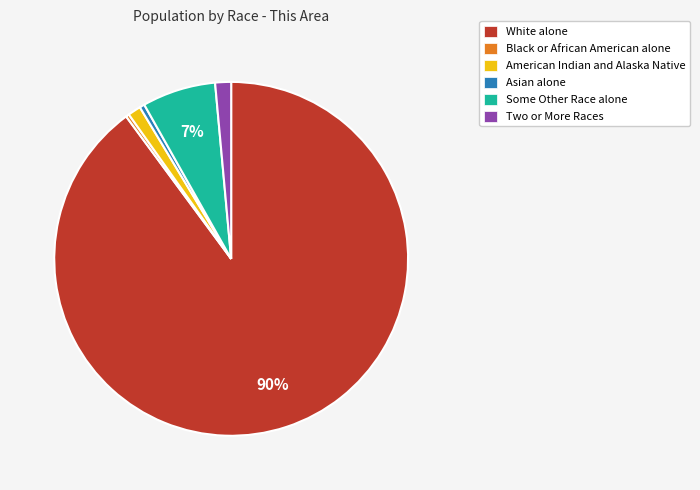

Combined, do White alone and Asian alone account for over 50%?

Yes